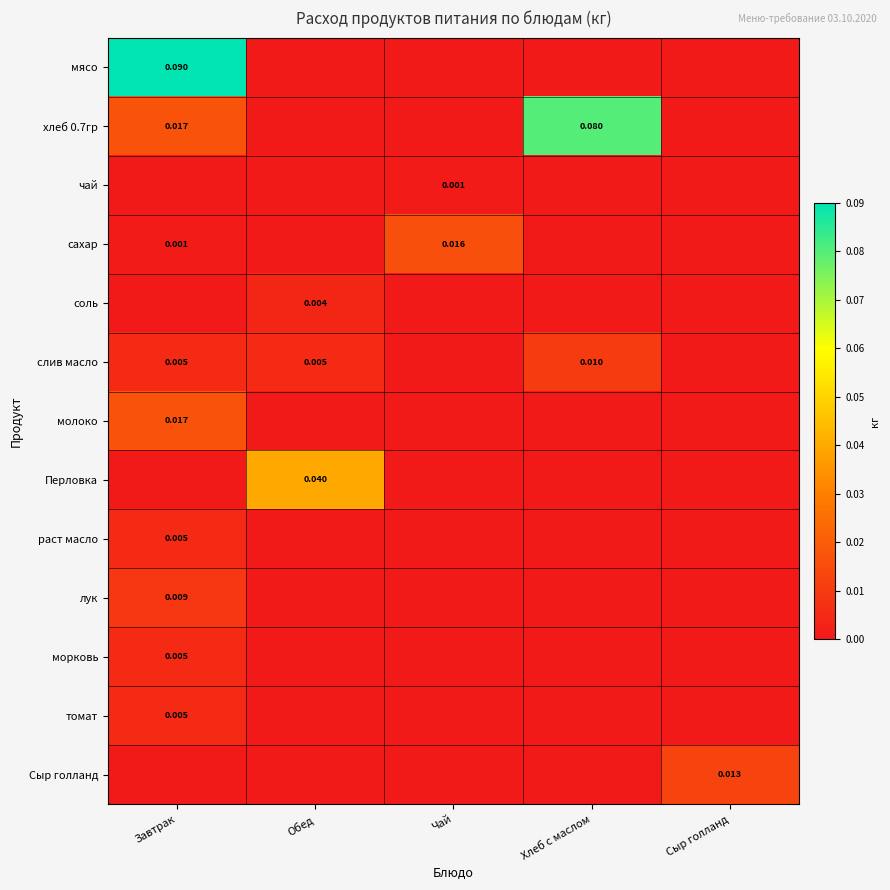

Which series has the largest total across all categories?

хлеб 0.7гр